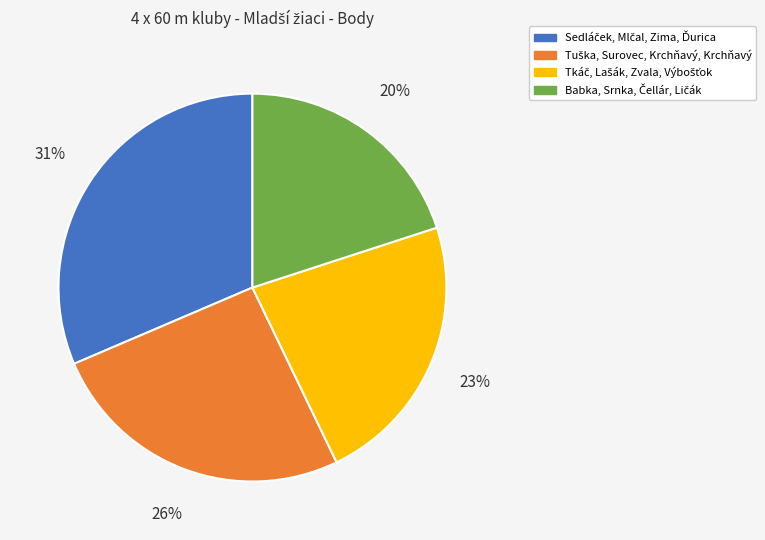

To the nearest percent, what is the average slice percentage?

25%